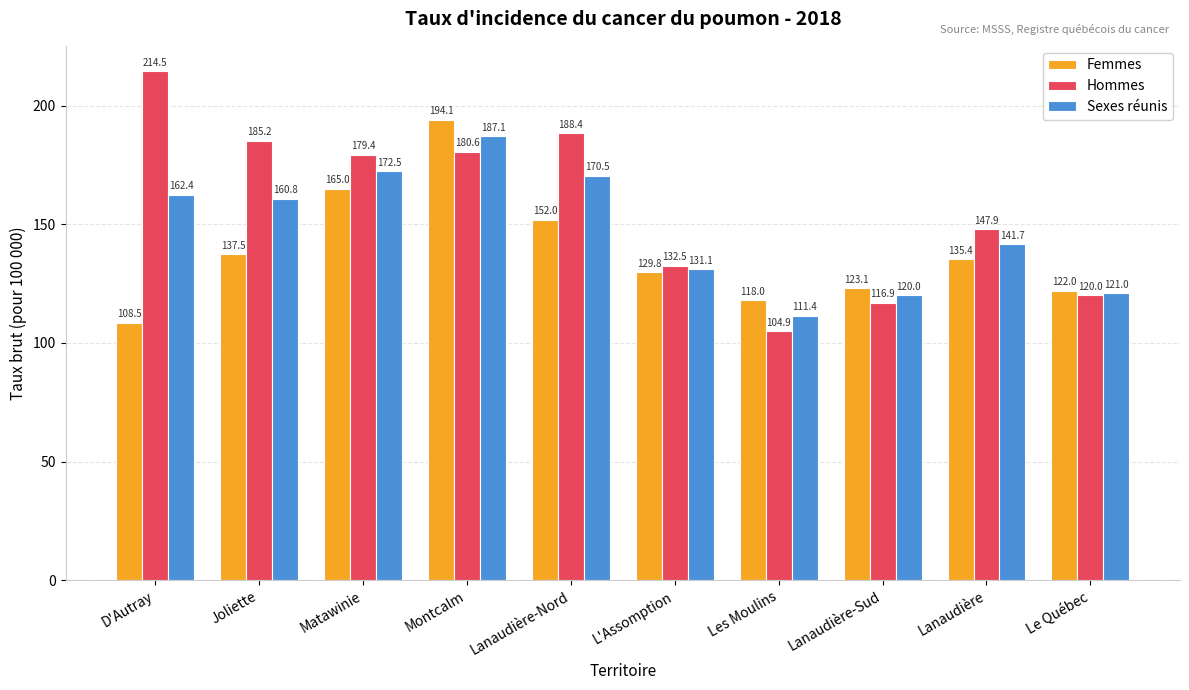

What is the label of the 4th bar from the left?

Montcalm